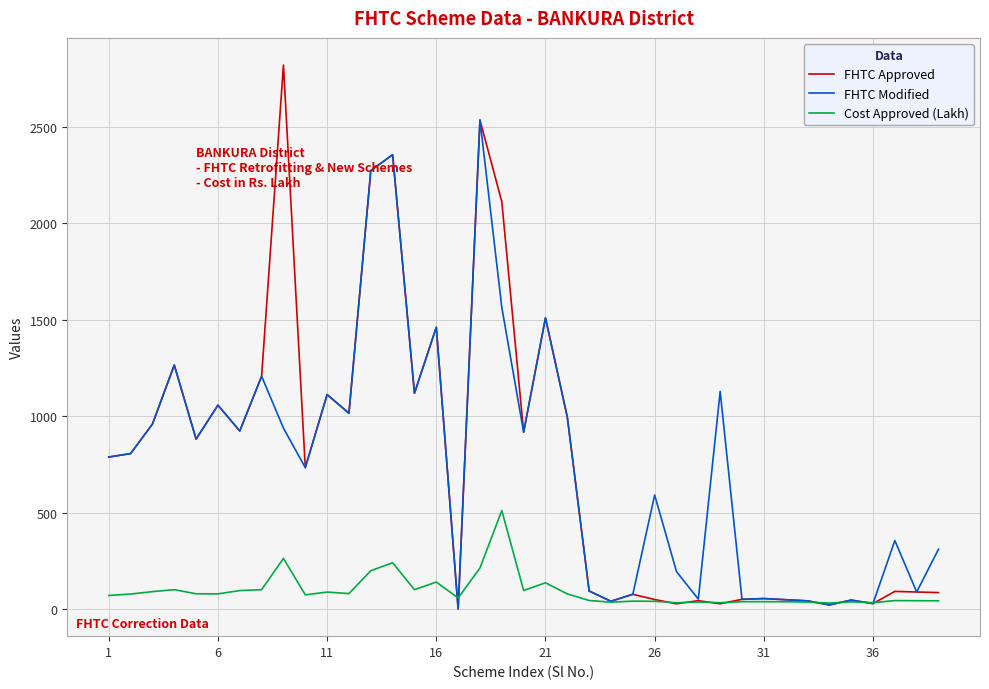

Which series has the largest range (max minus min)?

FHTC Approved